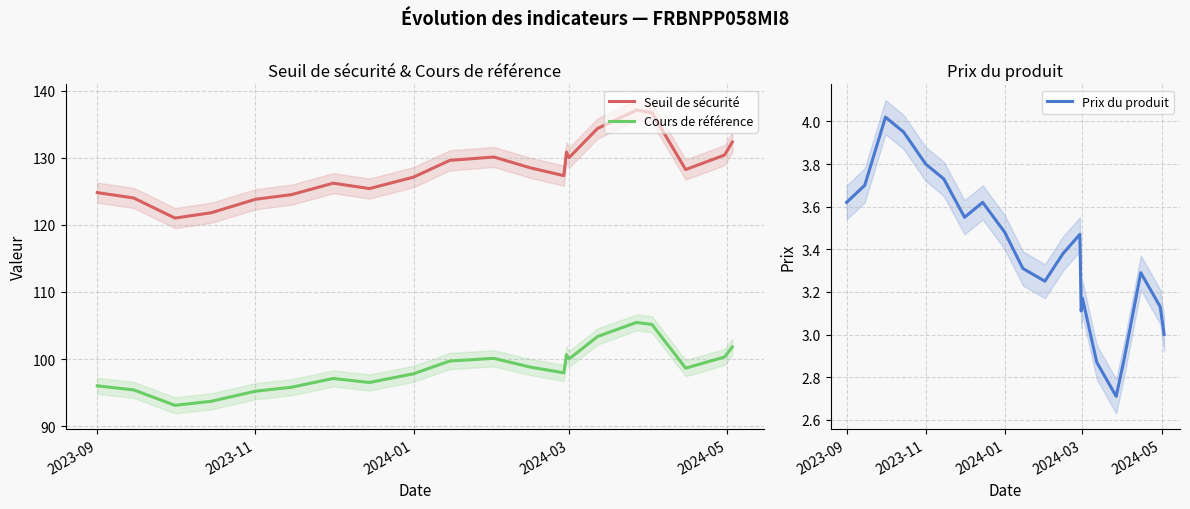

What is the minimum value for Cours de référence?

93.1